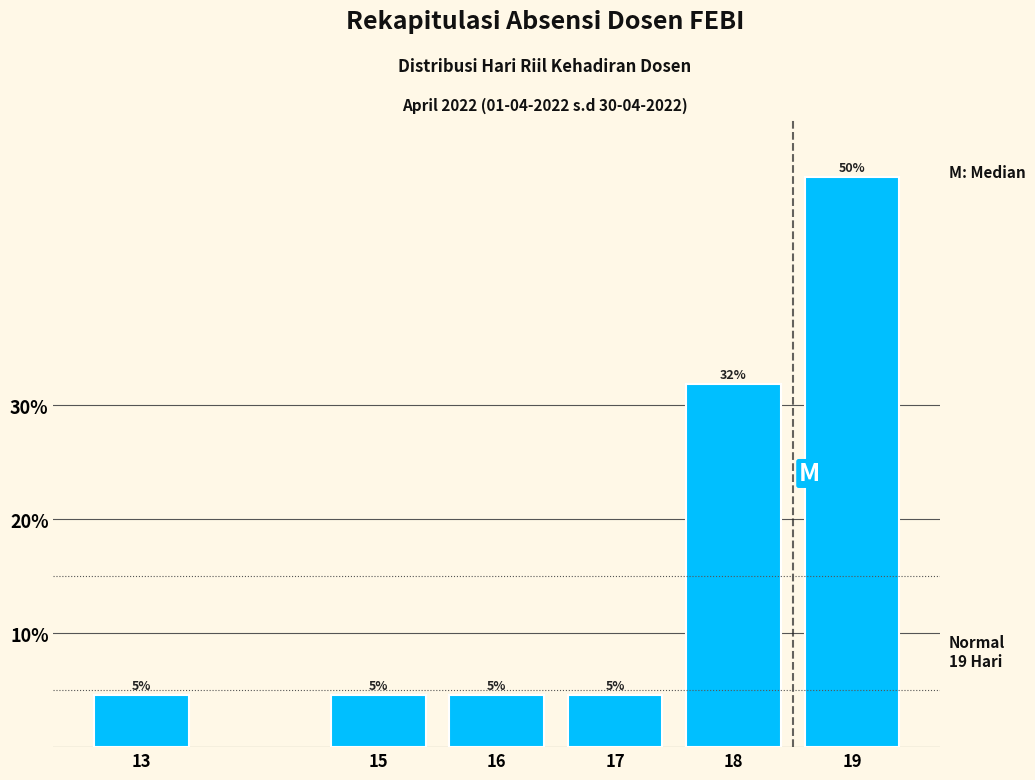

Does the chart contain any negative values?

No